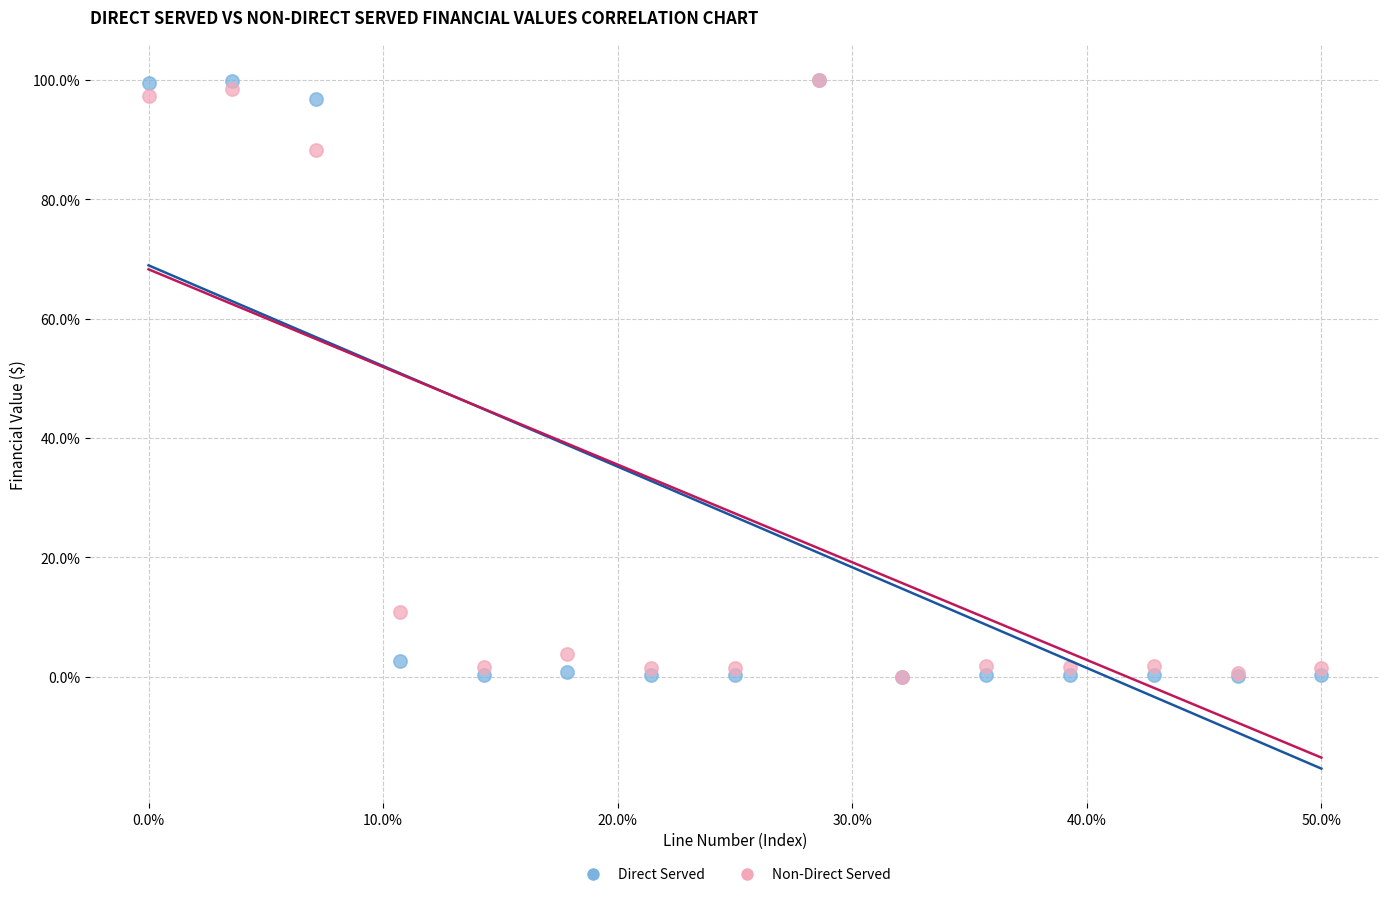

What are all the series names shown in the legend?

Direct Served, Non-Direct Served